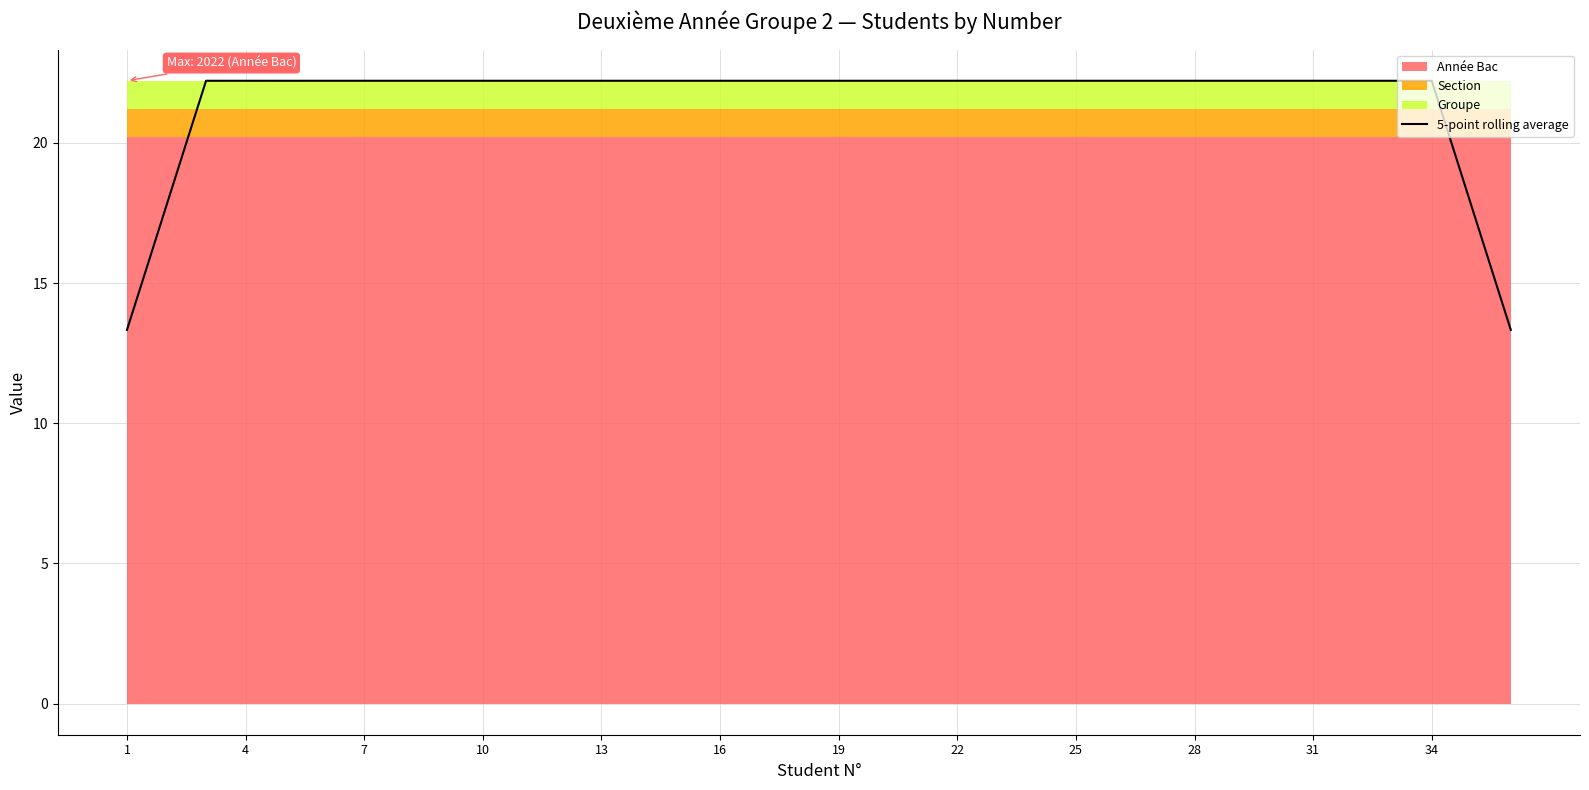

What is the highest value of the 5-point rolling average series?

22.2